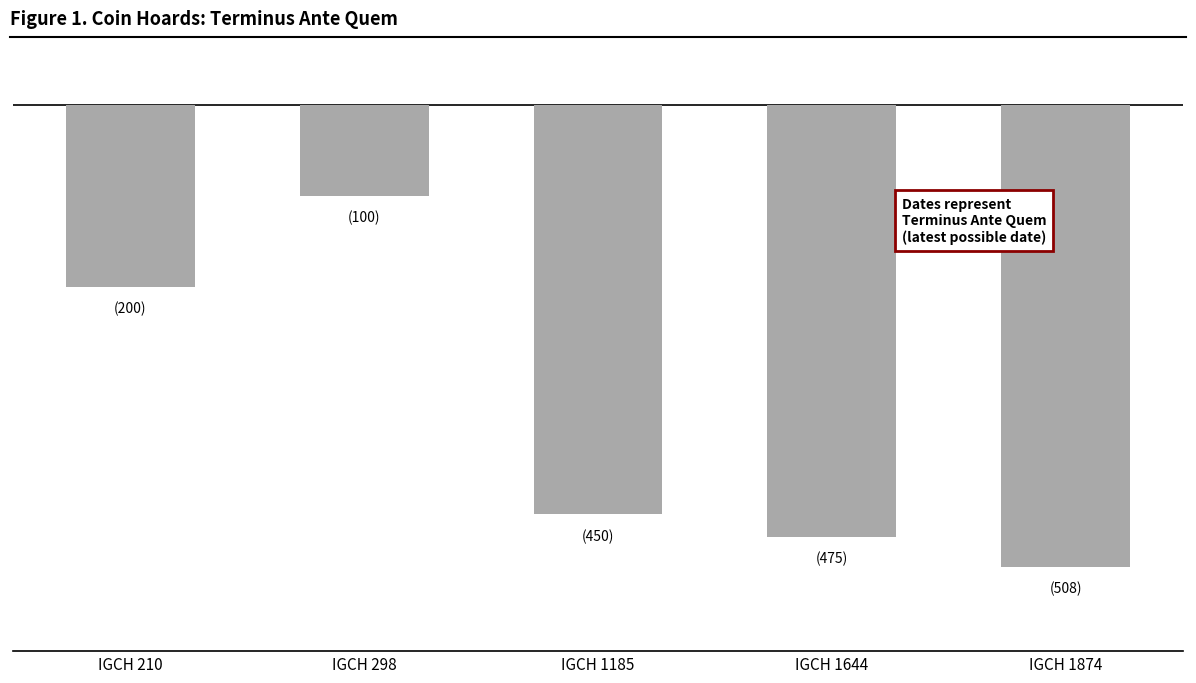

What is the minimum value shown in the chart?

-508